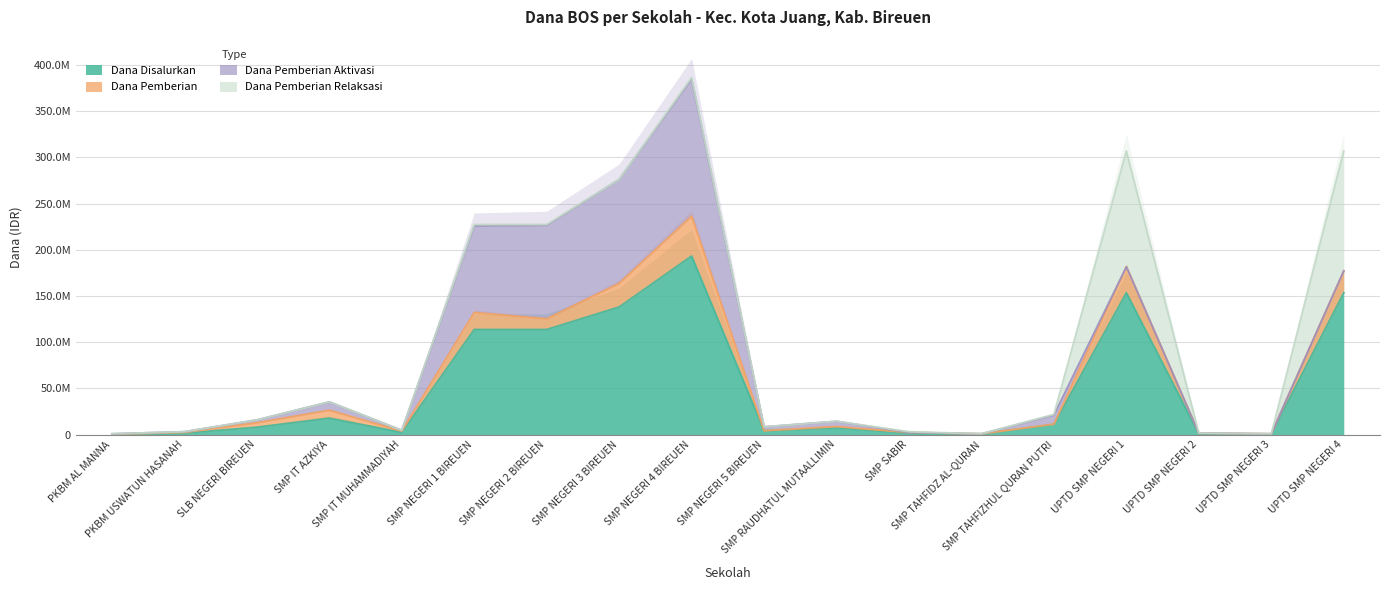

True or false: Dana Pemberian Aktivasi and Dana Disalurkan cross at least once.

False